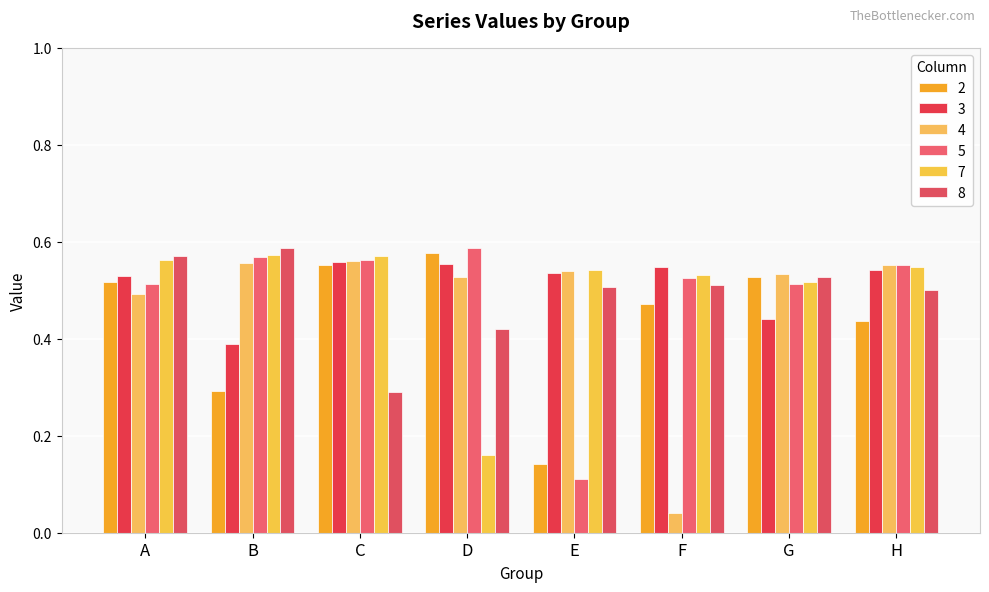

Are the bars horizontal?

No